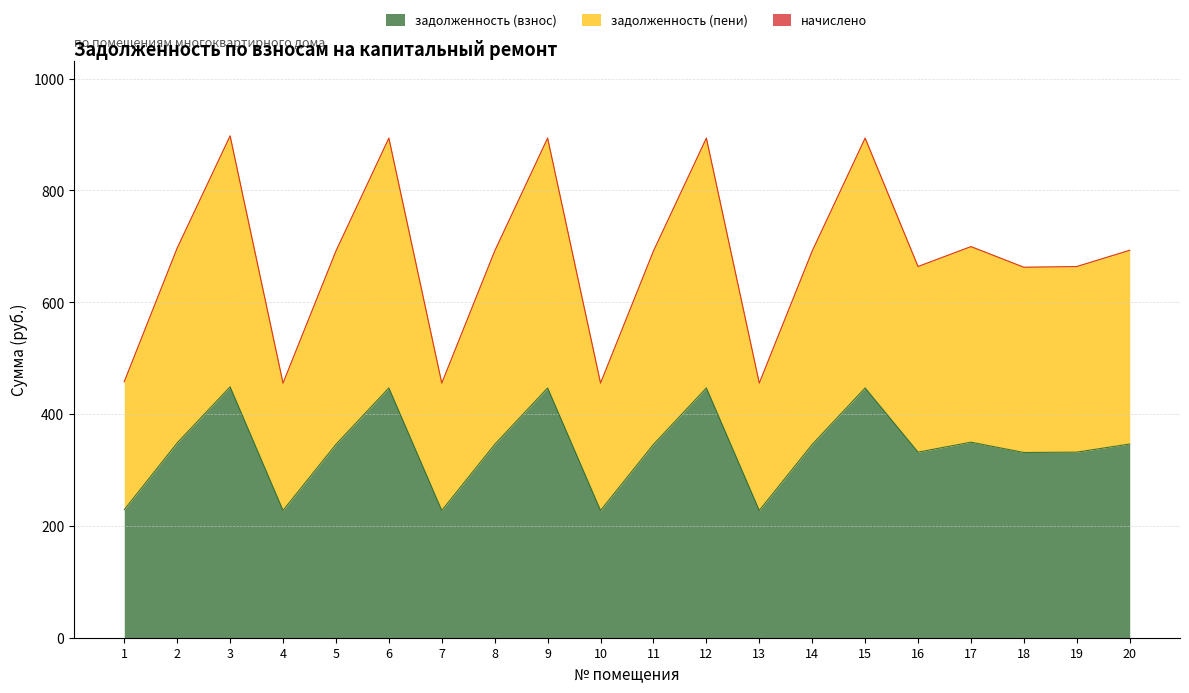

Is the value of задолженность (взнос) at 10 greater than the value of задолженность (пени) at 5?

No